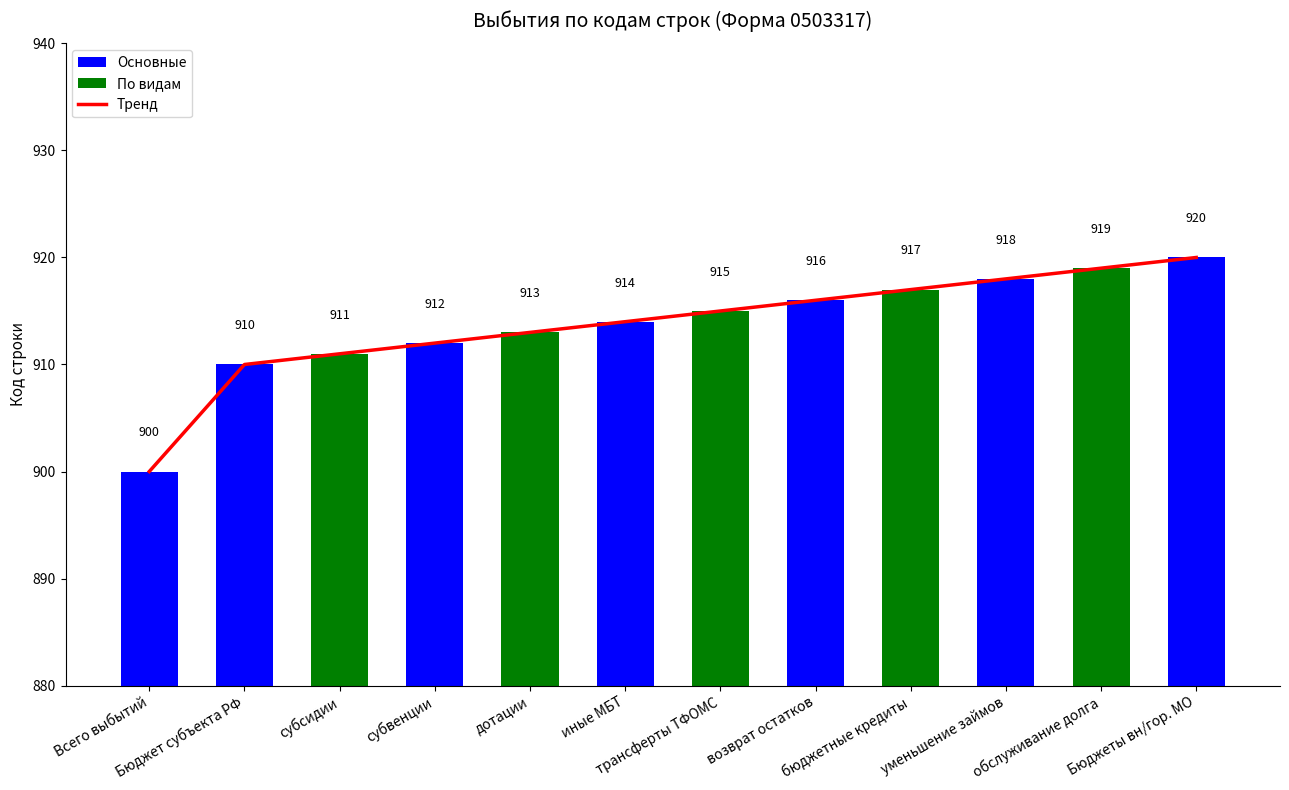

What position from the right is трансферты ТФОМС?

6